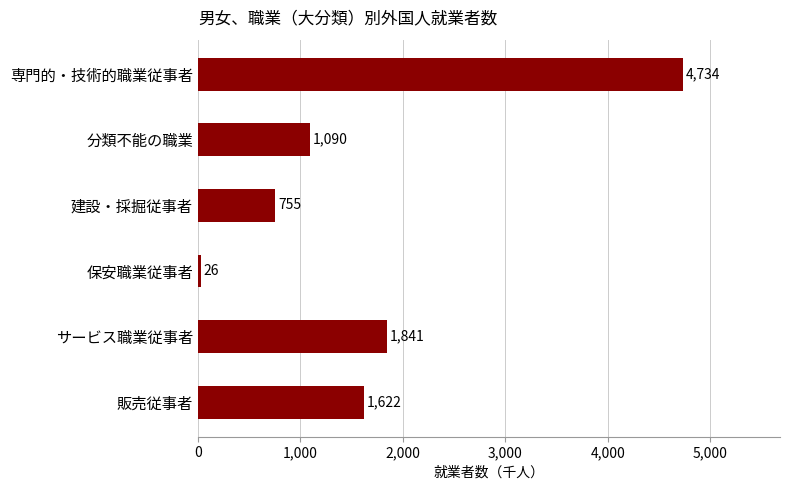

What is the difference between the maximum and minimum values?

4708